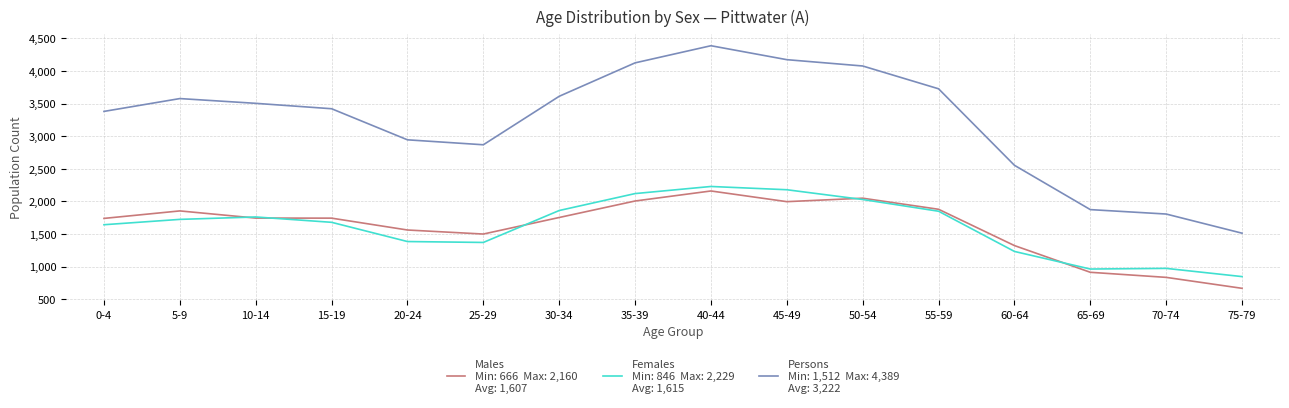

At which category is the sum across all series the highest?

40-44